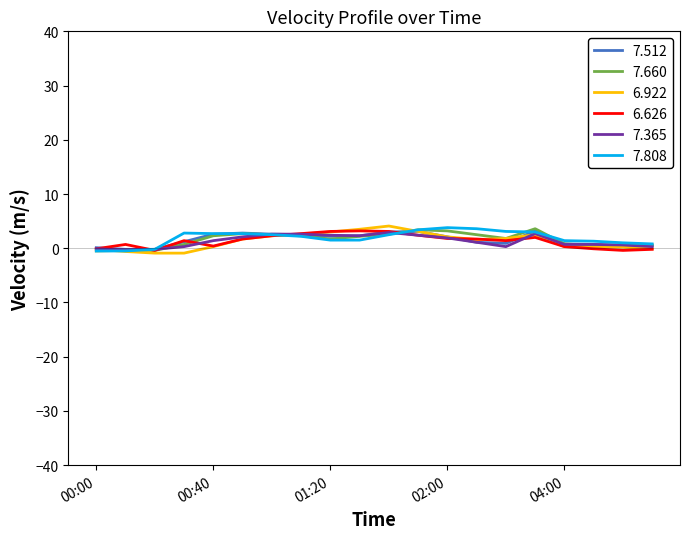

What is the greatest value displayed?

4.1